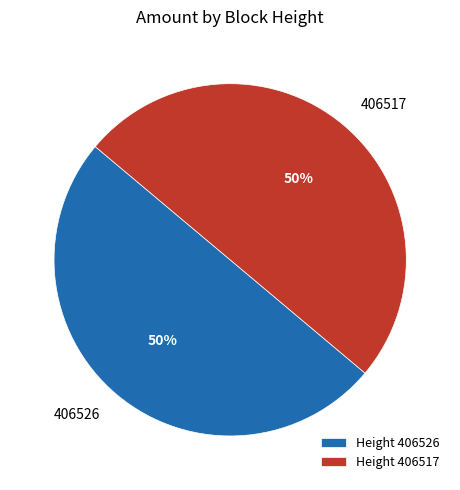

How many segments does this pie chart have?

2